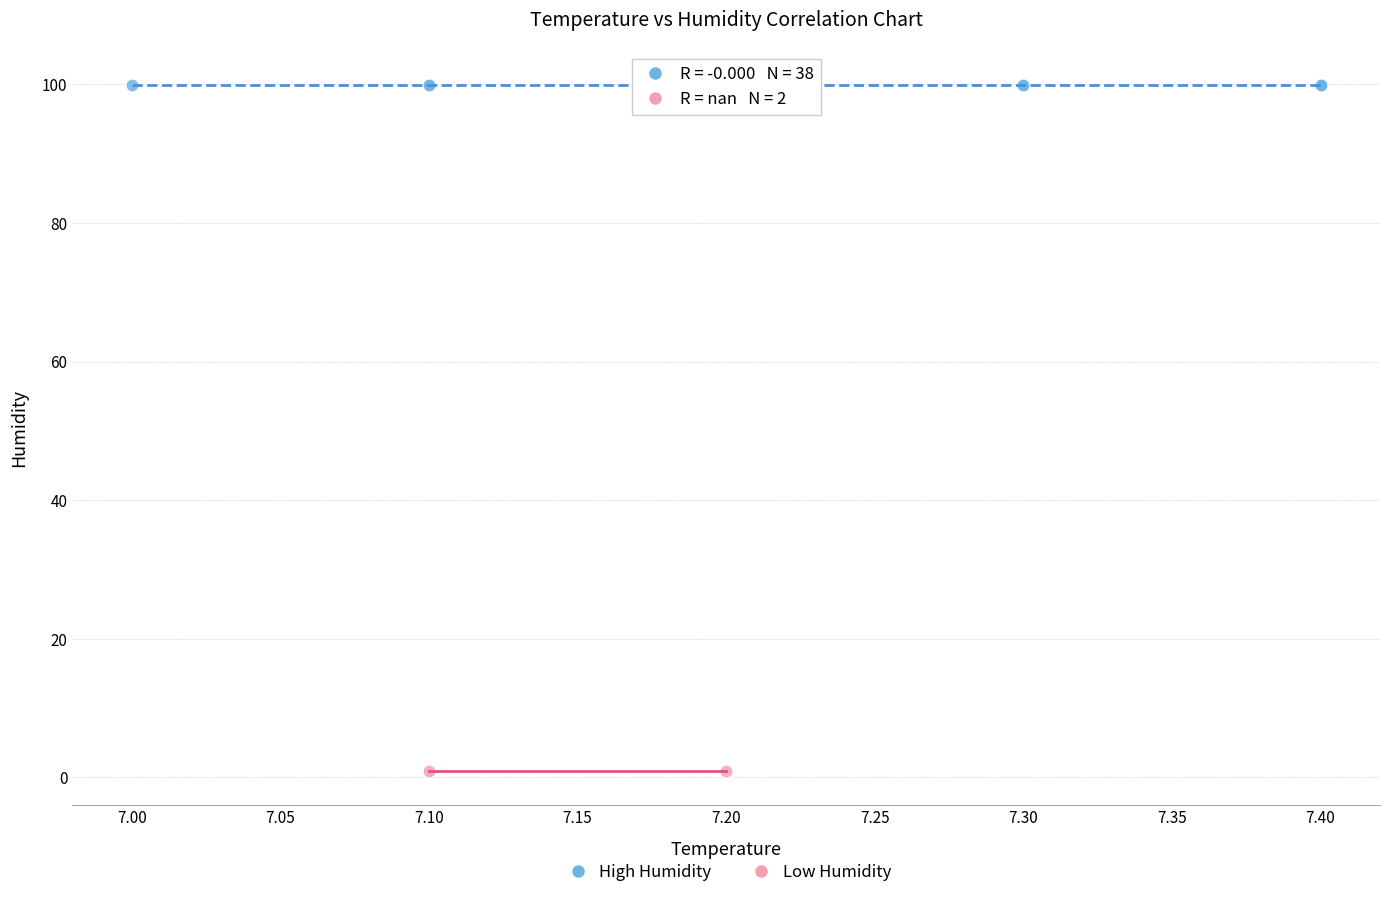

What are all the series names shown in the legend?

High Humidity, Low Humidity